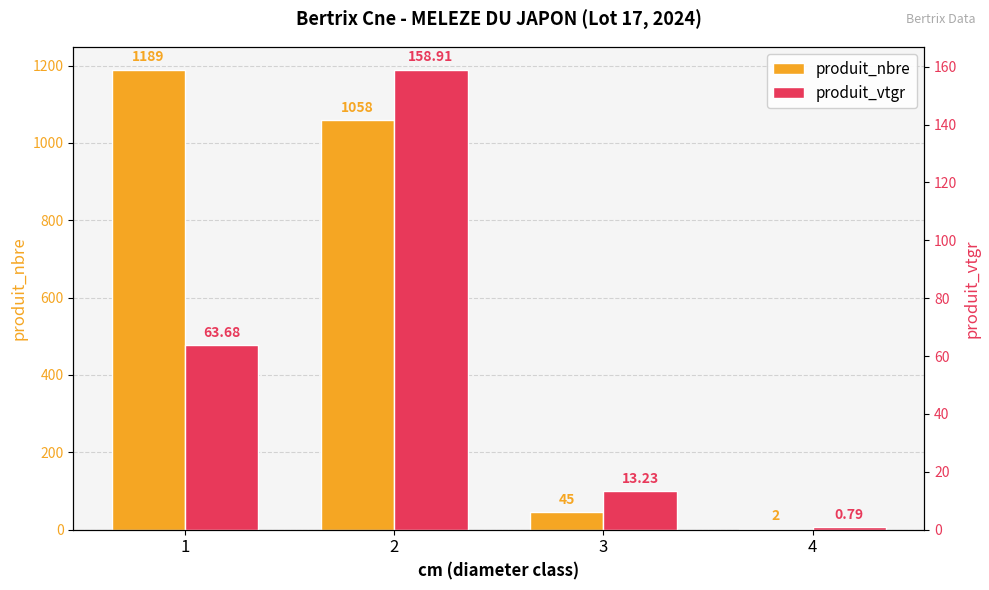

How many values in the produit_nbre series exceed 1058?

1